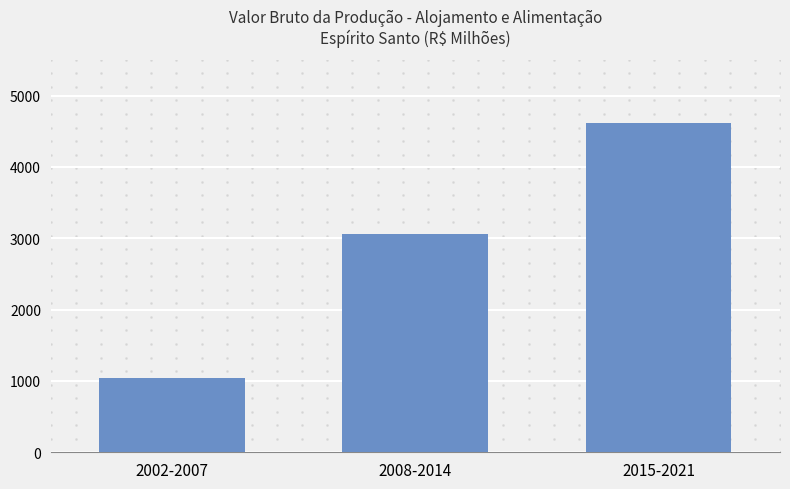

What is the ratio of the value at 2008-2014 to the value at 2015-2021?

0.7